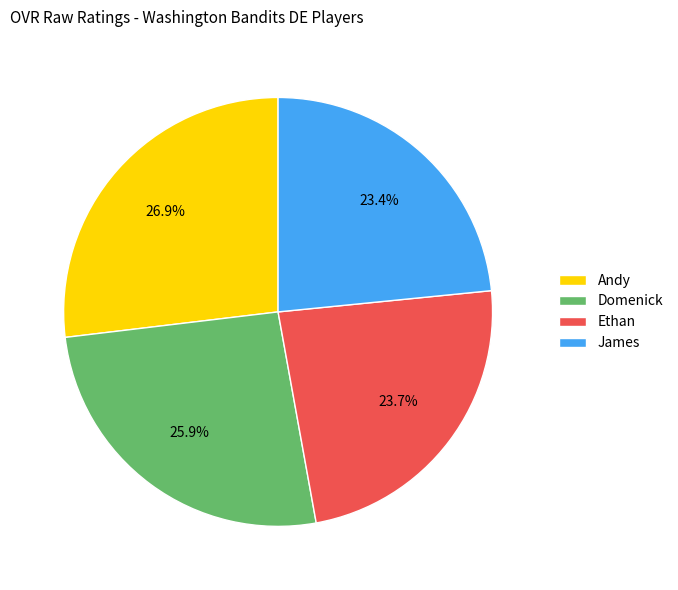

Which slice is the largest?

Andy